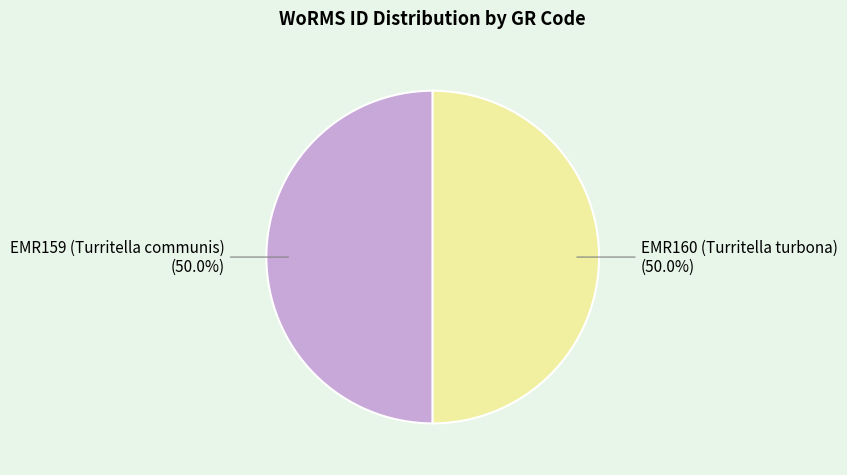

Approximately how many times larger is the value at EMR160 (Turritella turbona) compared to EMR159 (Turritella communis)?

1.0